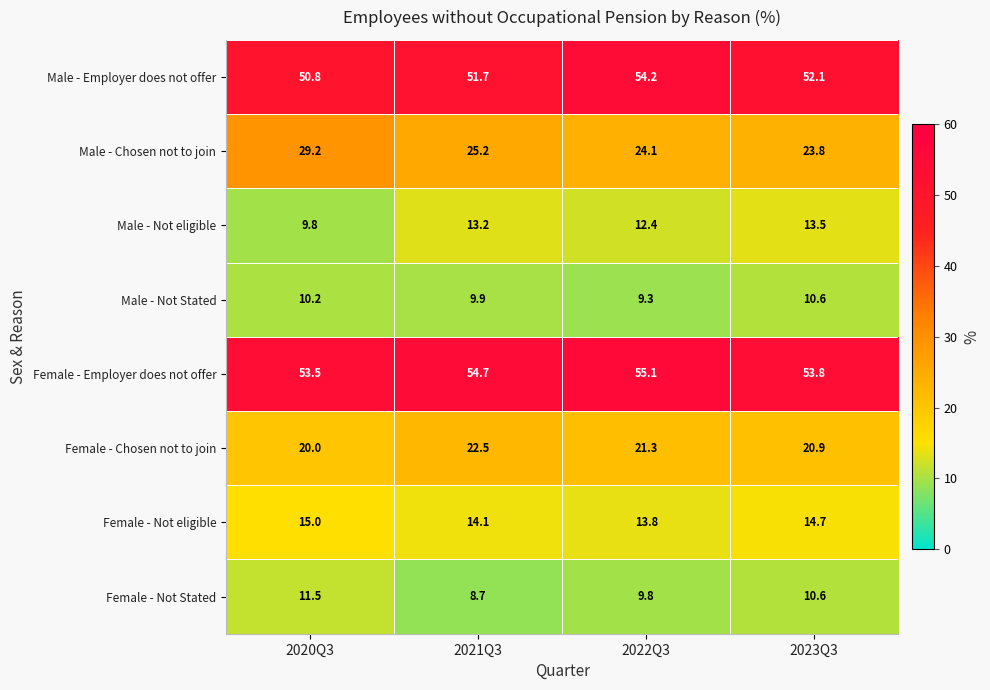

Is it true that Male - Chosen not to join equals 29.2 at 2020Q3?

True